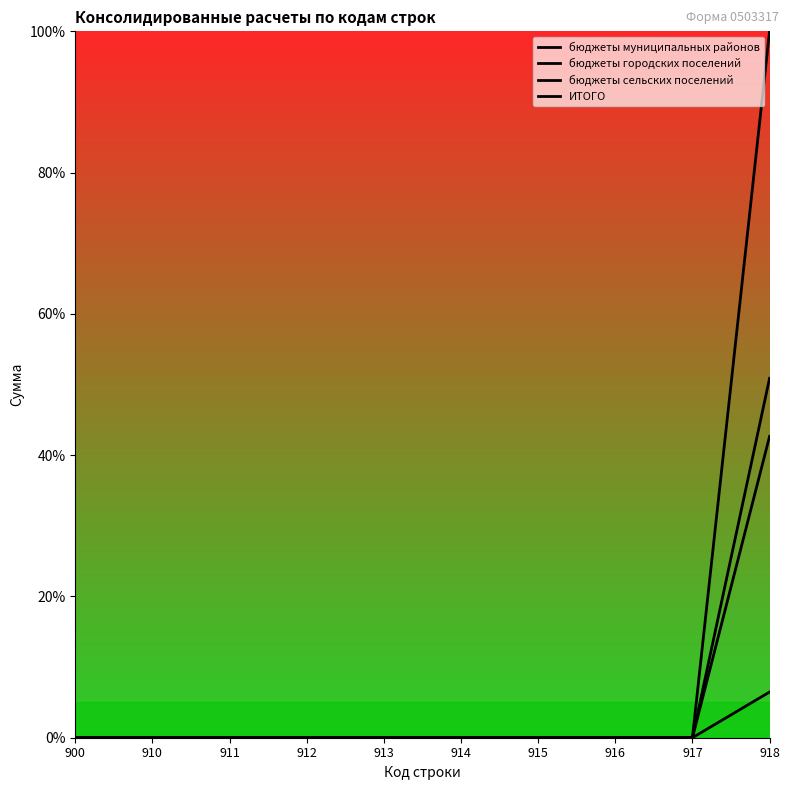

What is the maximum value for бюджеты сельских поселений?

50.9